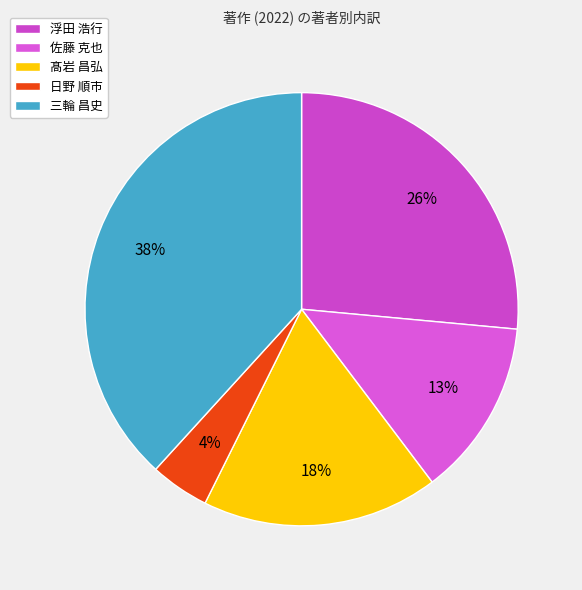

What is the largest slice in the pie chart?

三輪 昌史